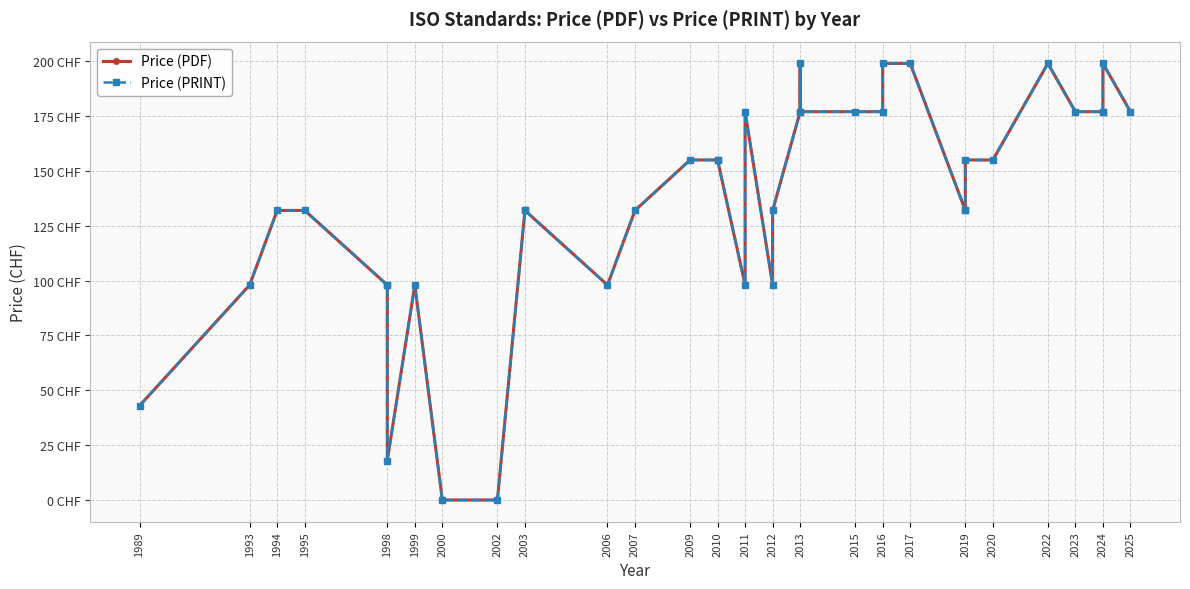

How many series are shown in this chart?

2